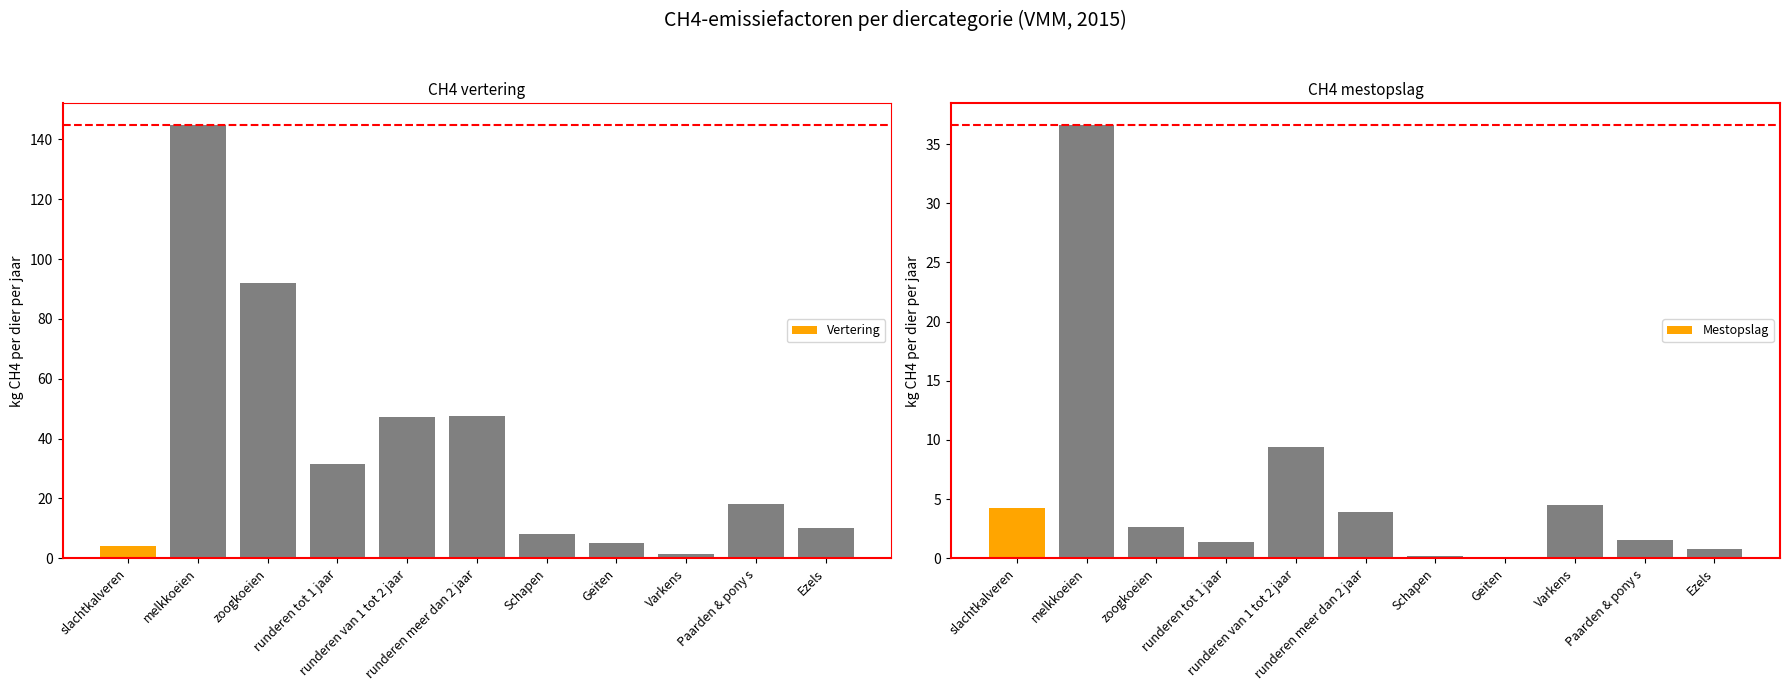

What is the difference between the Vertering values at runderen meer dan 2 jaar and zoogkoeien?

44.3